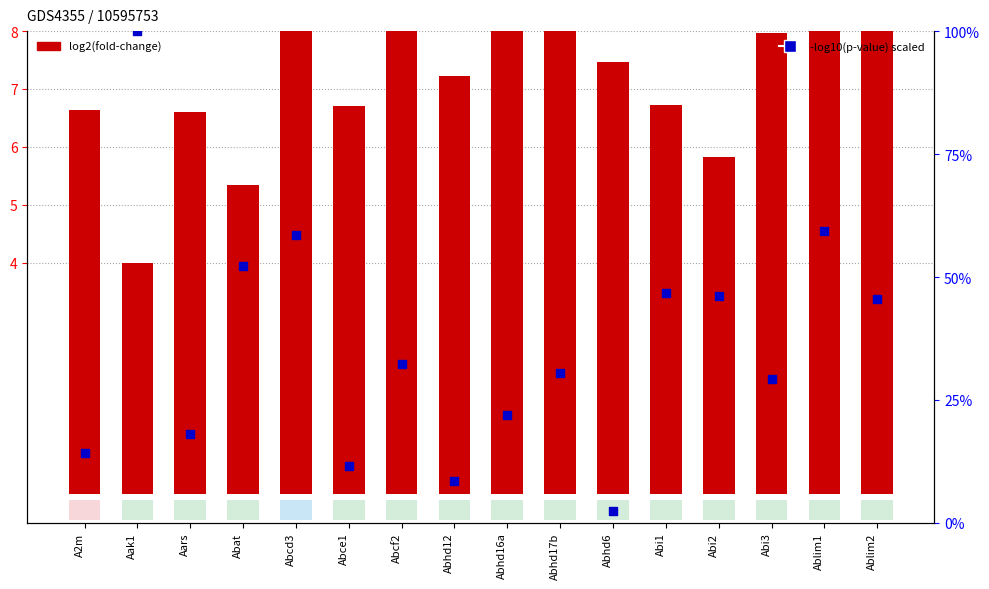

What is the total value across all series at Abi2?

51.9